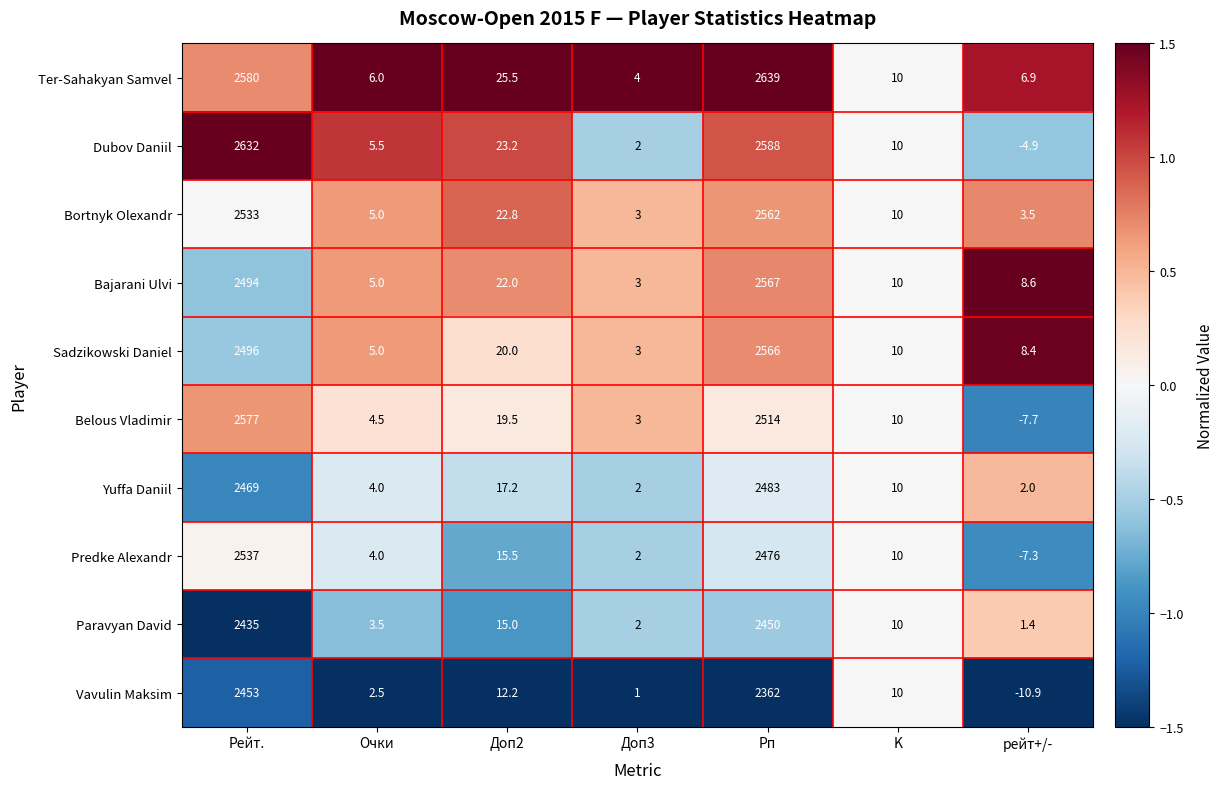

What is the approximate value of Paravyan David at Рейт.?

2435.0